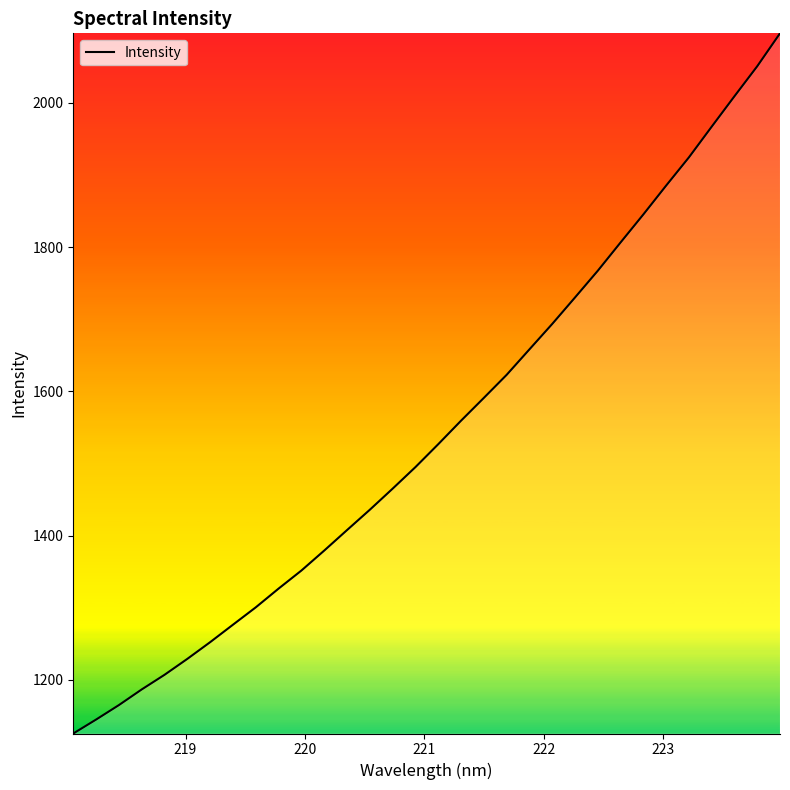

What is the difference between the maximum and minimum values?

971.1